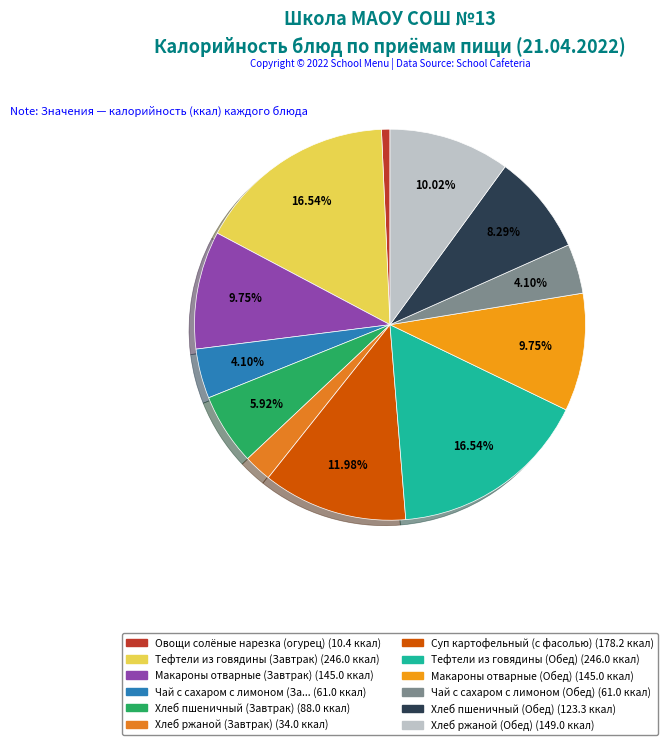

Which category has the smallest portion of the pie?

Овощи солёные нарезка (огурец)